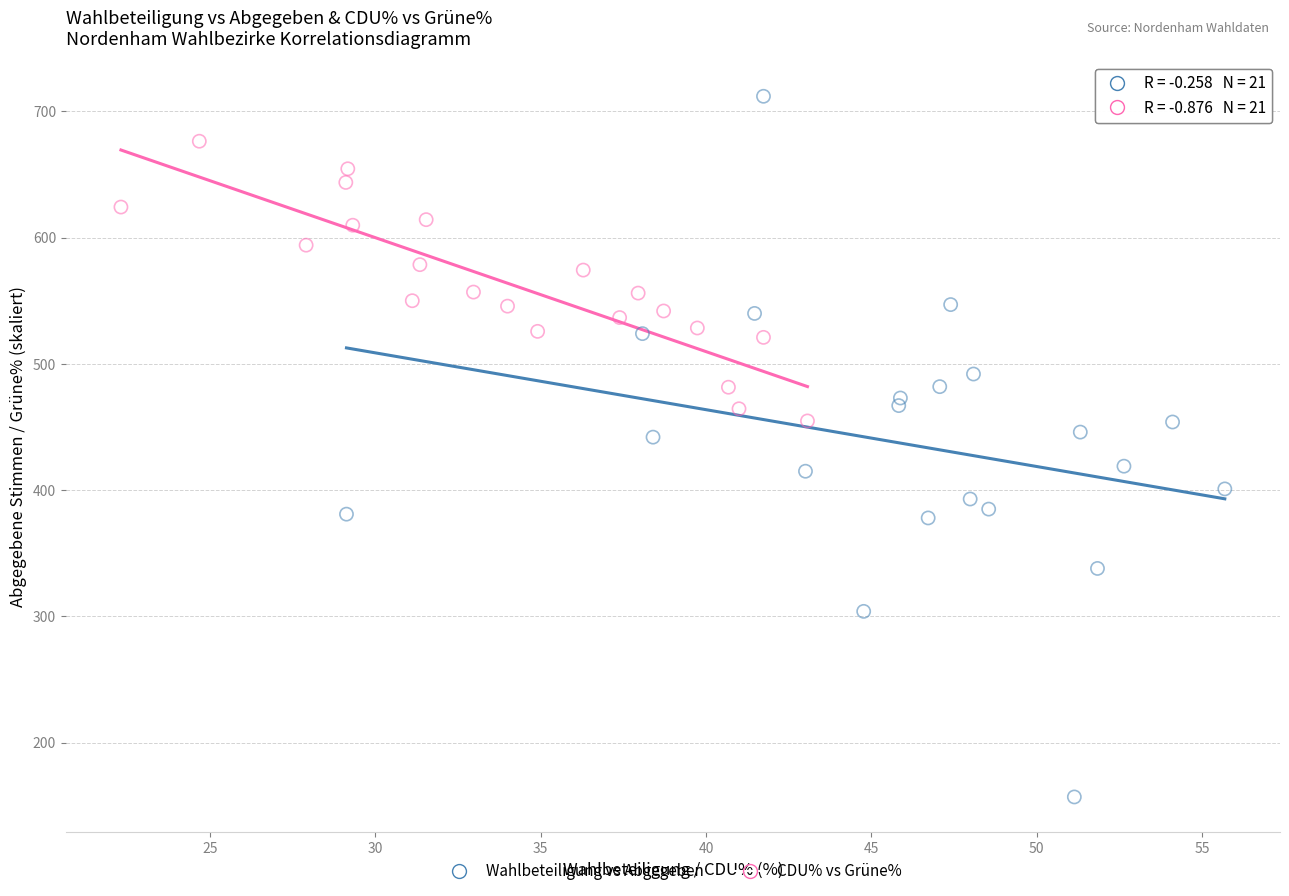

Which series contains the highest Y value?

Wahlbeteiligung vs Abgegeben